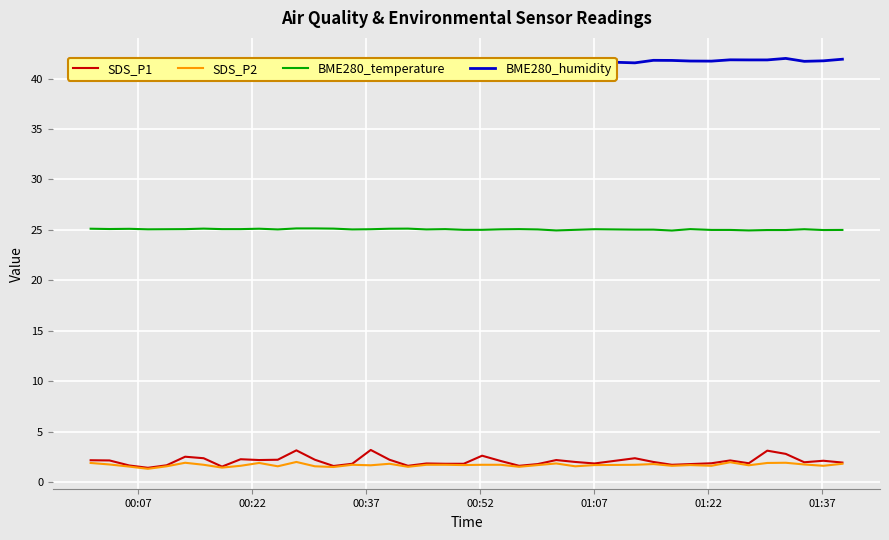

What is the maximum value for BME280_temperature?

25.1